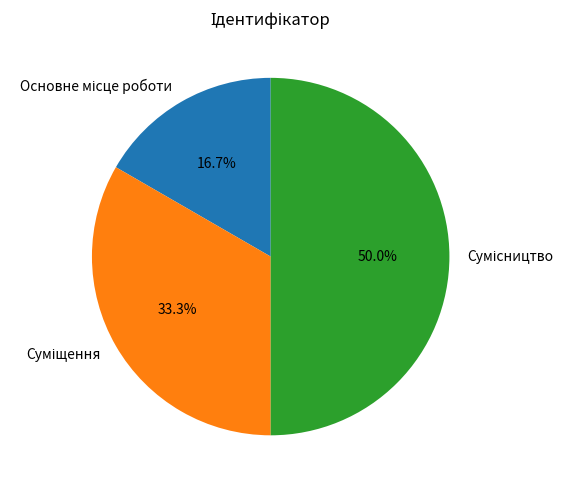

Rank the categories by value from highest to lowest.

Сумісництво, Суміщення, Основне місце роботи